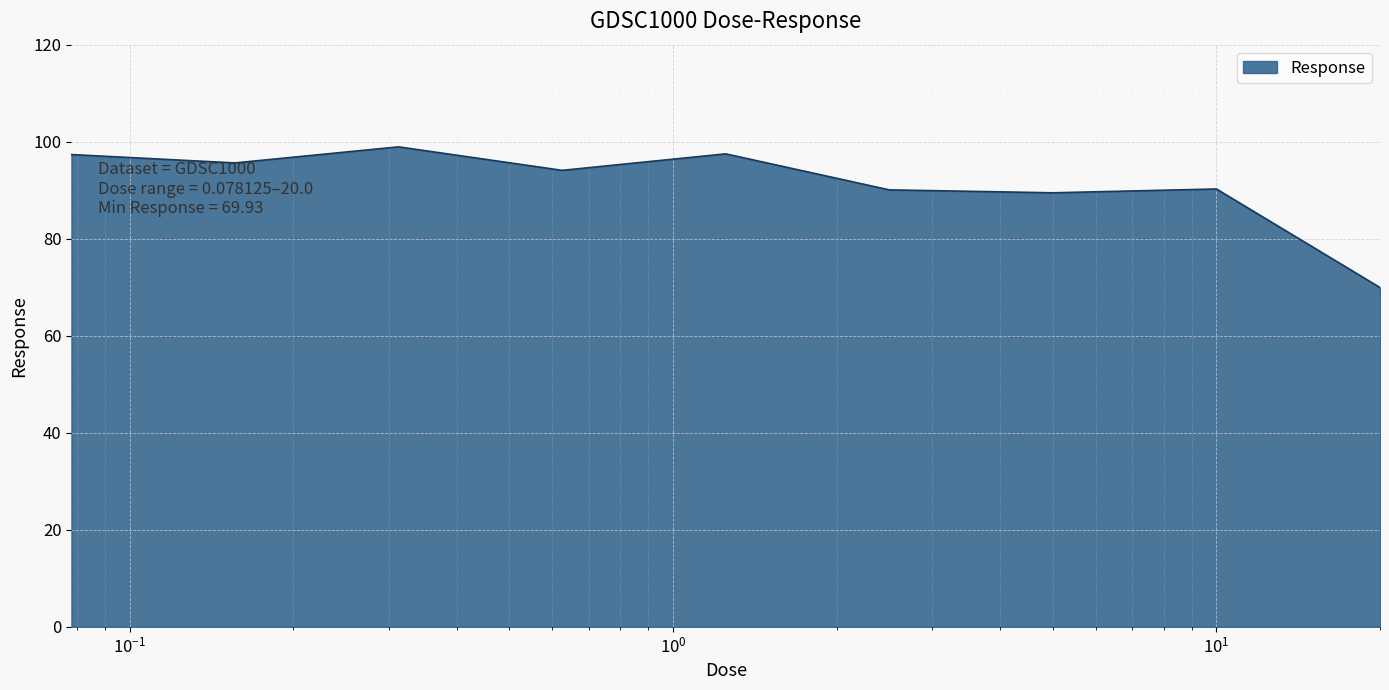

What is the greatest value displayed?

98.9